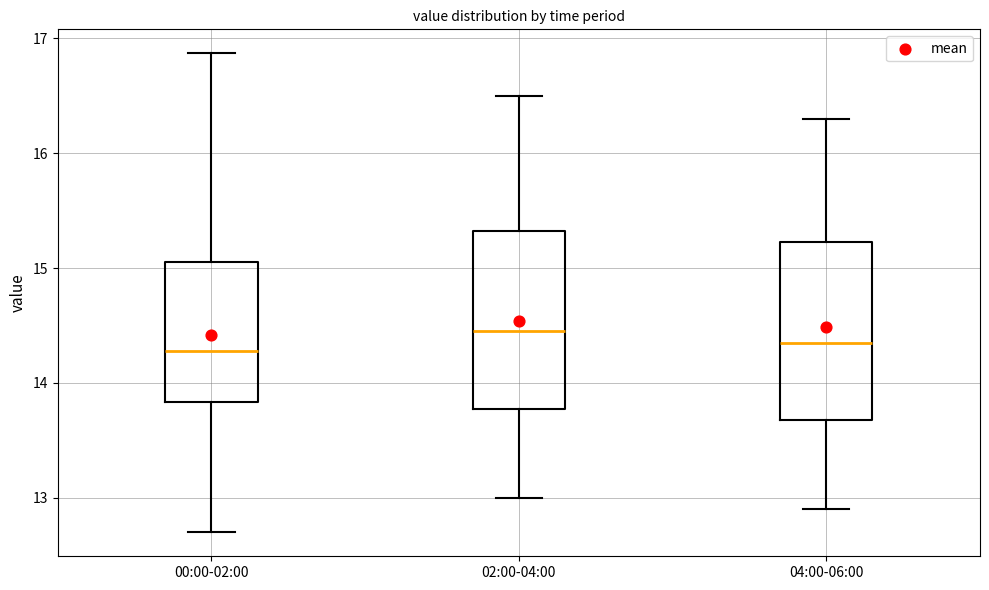

Reading left to right, read every box against the y-axis: the position of its median line, the range the box covers, and the ends of its whiskers. The values are not printed on the chart, so give them approximately, as read against the axis.

00:00-02:00: median 14.3, box 13.8 to 15.1, whiskers 12.7 to 16.9
02:00-04:00: median 14.5, box 13.8 to 15.3, whiskers 13.0 to 16.5
04:00-06:00: median 14.4, box 13.7 to 15.2, whiskers 12.9 to 16.3